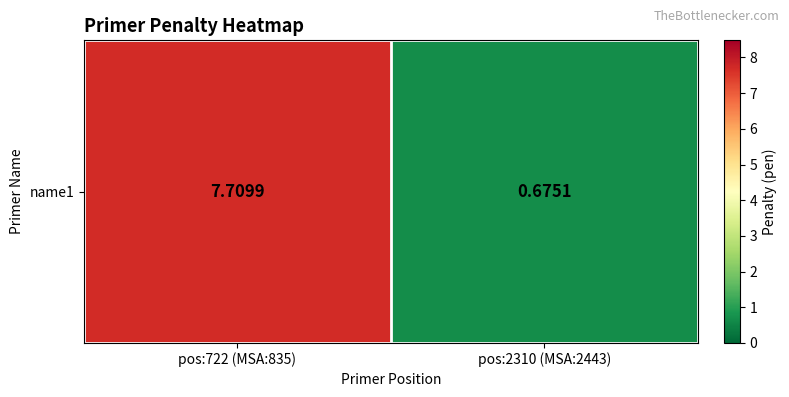

The chart shows a value of 0.7 at pos:2310 (MSA:2443). True or false?

True